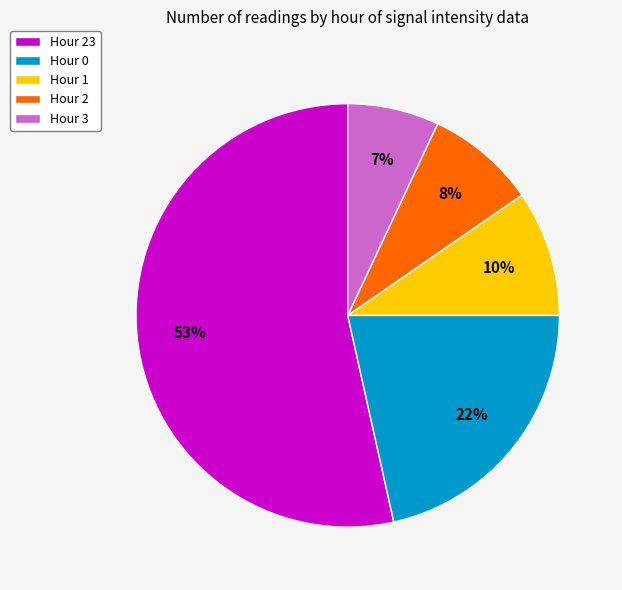

True or false: Hour 2 accounts for 1% of the total.

False